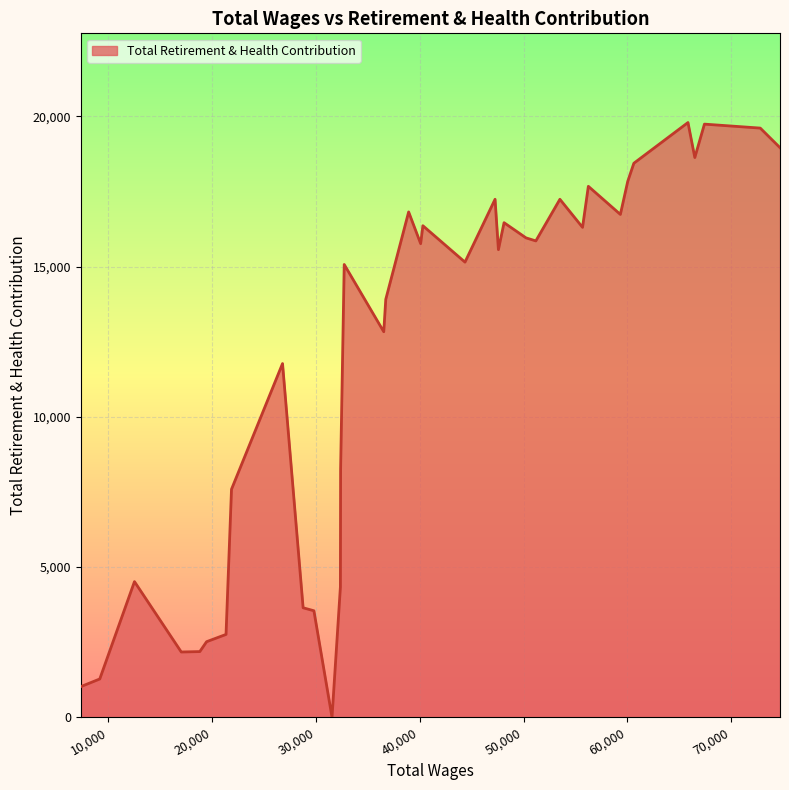

The chart shows a value of 24361 at 11. True or false?

False